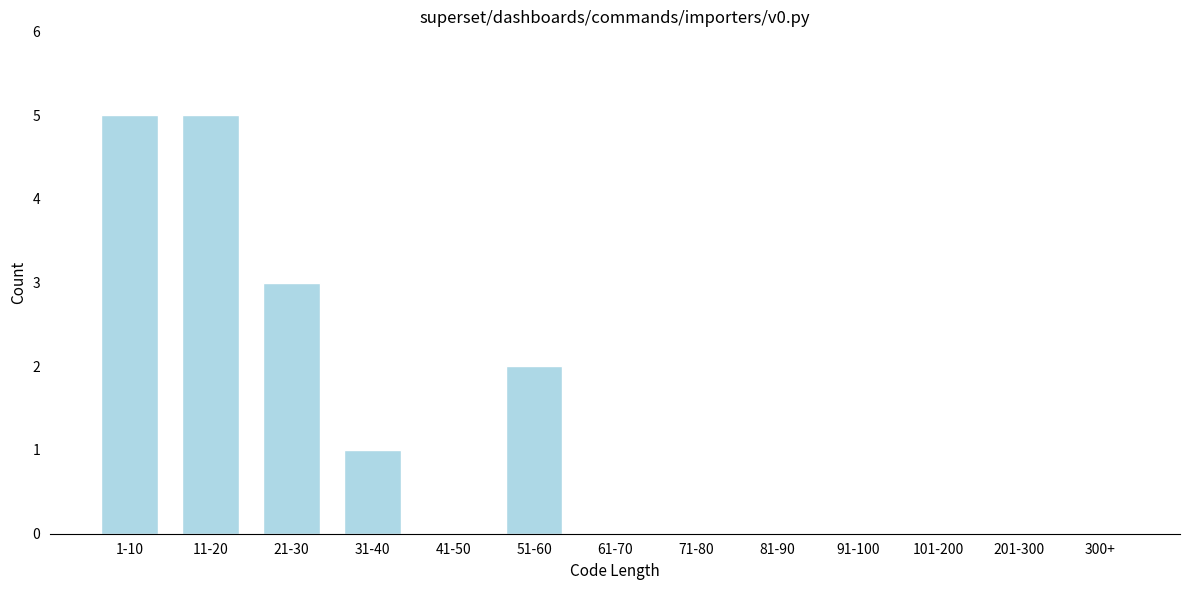

Reading left to right, extract all data points from this chart.

1-10=5	11-20=5	21-30=3	31-40=1	41-50=0	51-60=2	61-70=0	71-80=0	81-90=0	91-100=0	101-200=0	201-300=0	300+=0